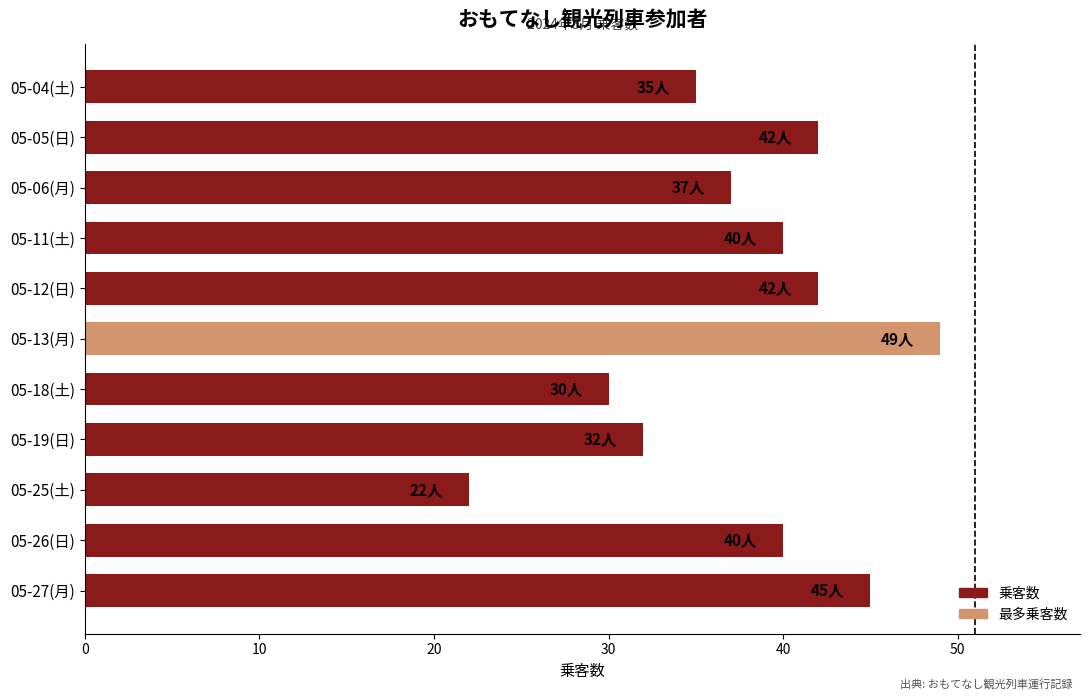

What is the sum of all values?

414